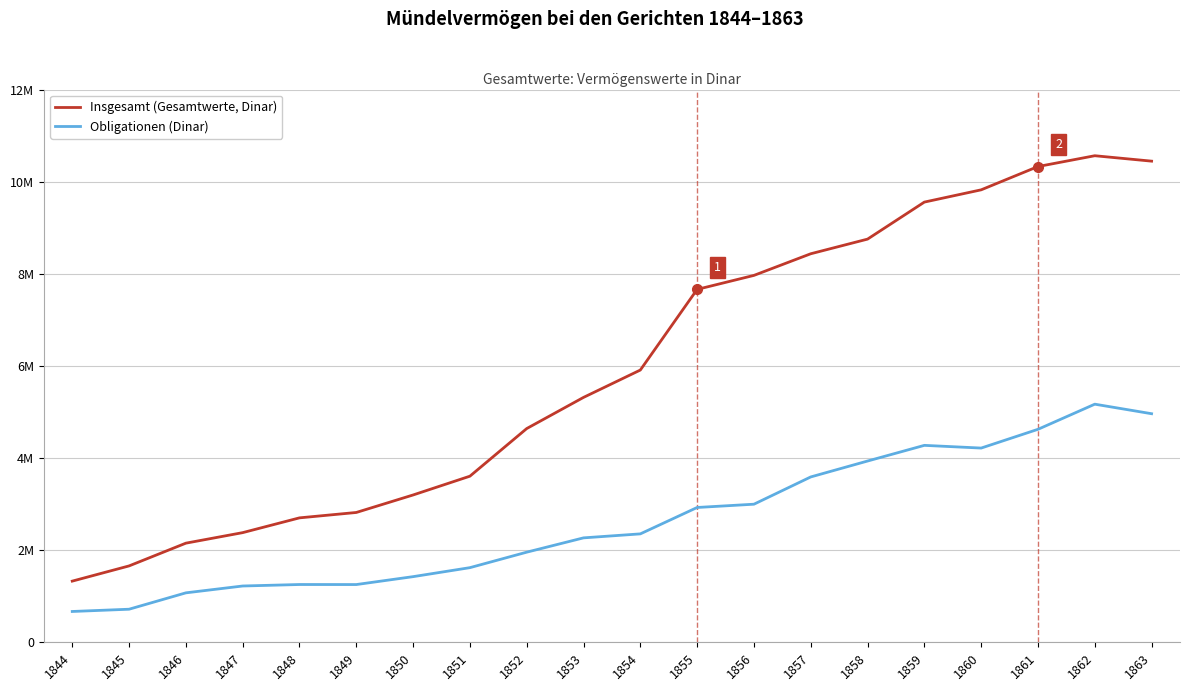

What is the minimum value for Obligationen (Dinar)?

668916